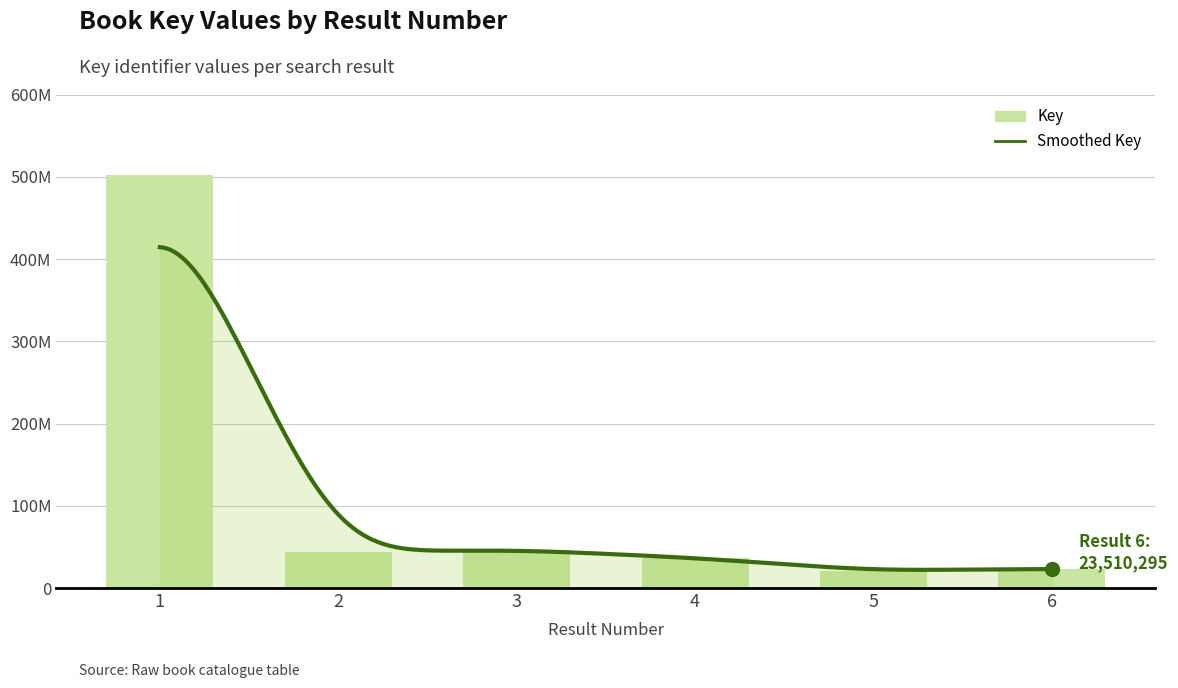

Between 6 and 2, which is larger?

2